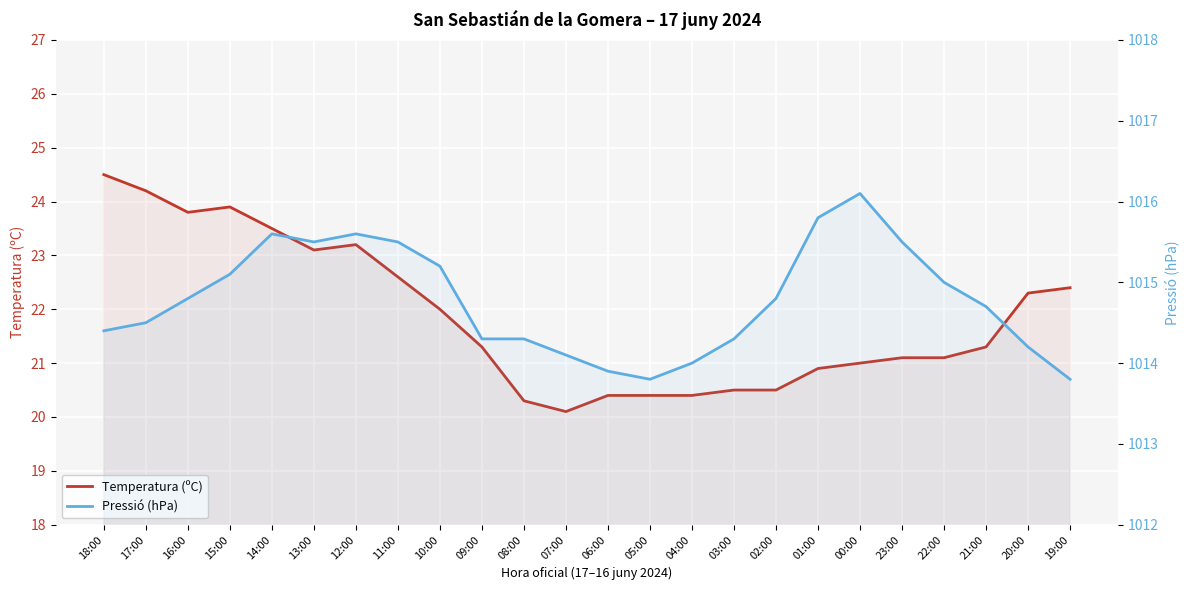

Where is Pressió (hPa) nearest to the value 1014?

04:00